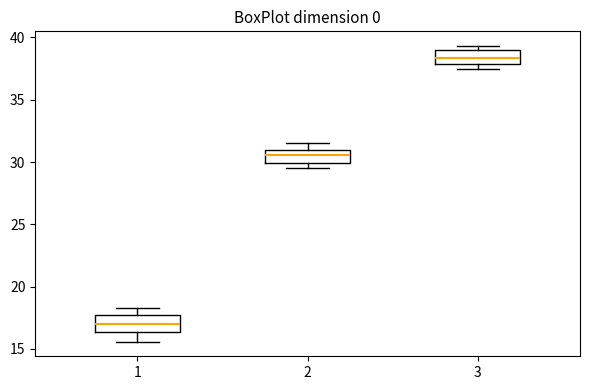

Which box's median line is the highest?

3